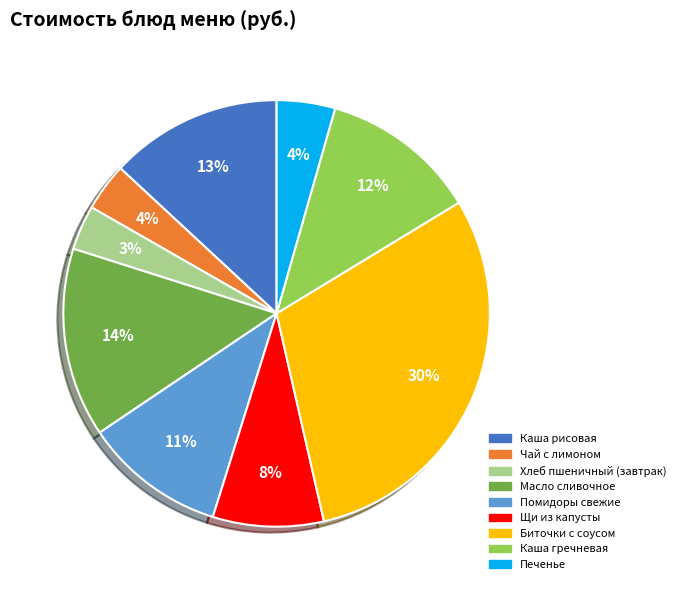

What percentage is the Каша гречневая slice, to the nearest percent?

12%